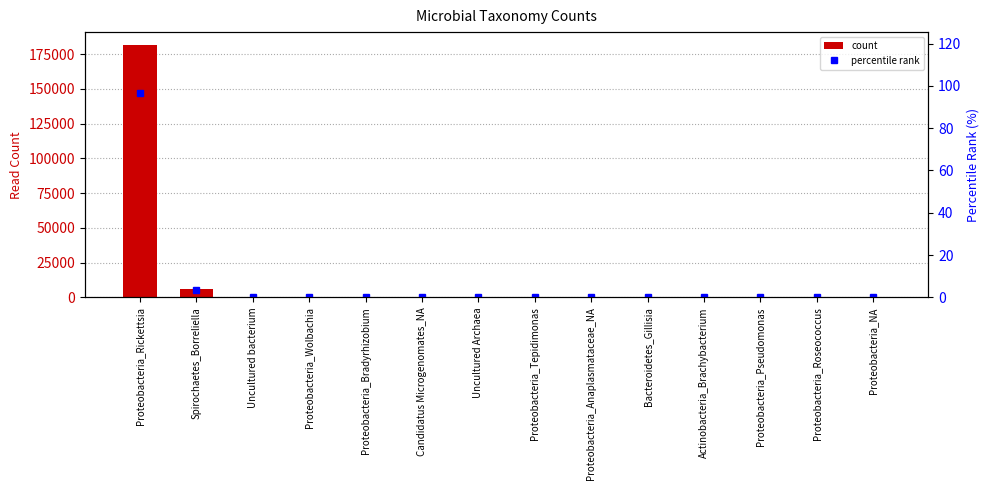

What is the label of the 10th bar from the right?

Proteobacteria_Bradyrhizobium